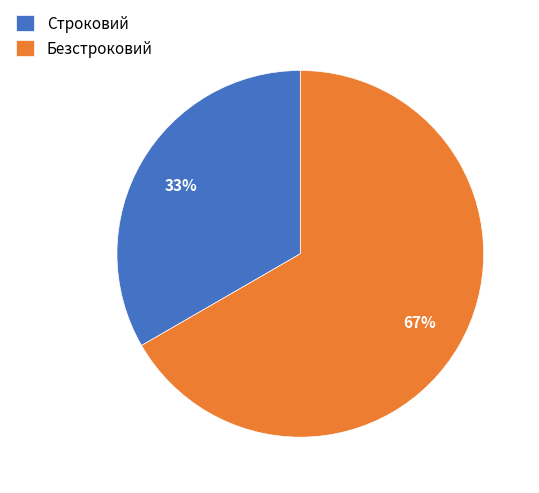

Count the number of slices in the pie.

2